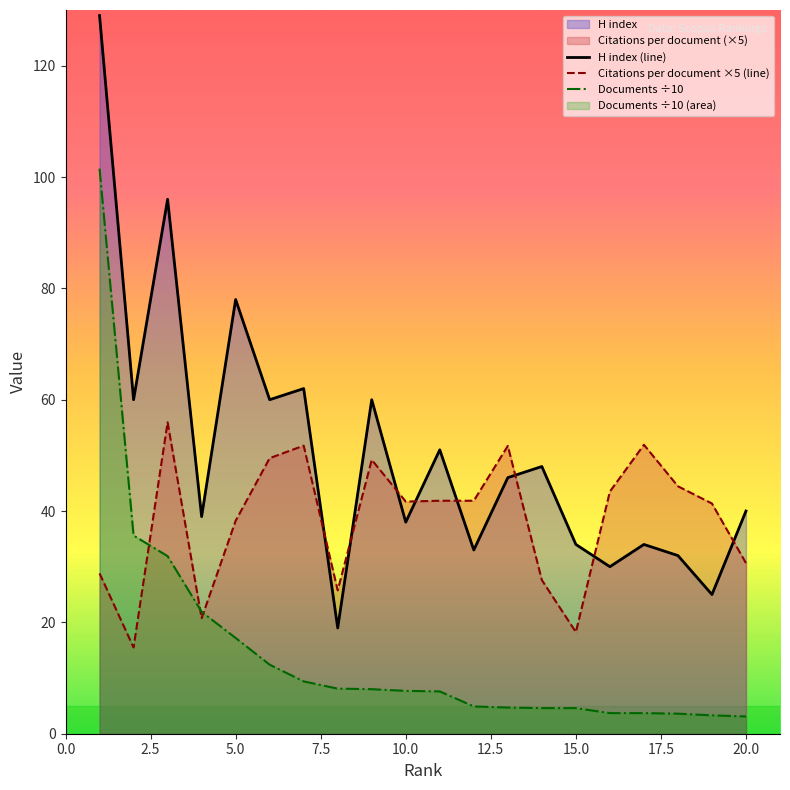

Is the value of Citations per document at 10 greater than the value of Documents at 1?

No